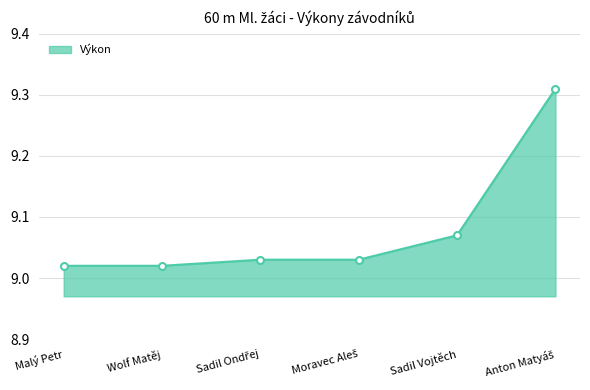

What position from the right is Sadil Vojtěch?

2